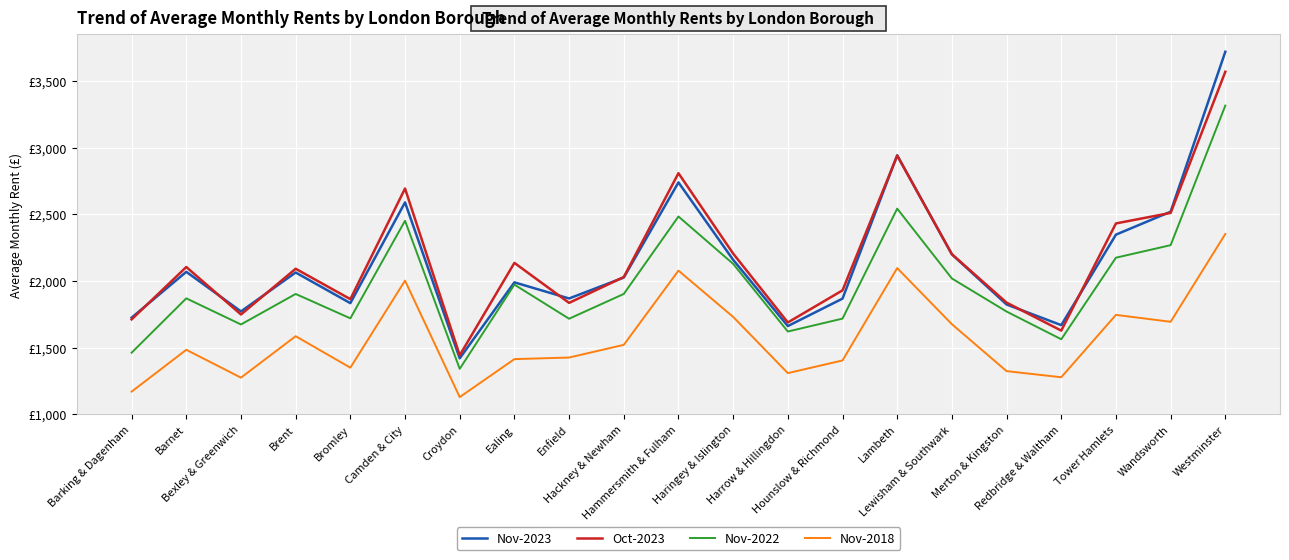

Reading left to right, list all the values displayed in this chart.

Nov-2023: 1724	2068	1771	2063	1833	2589	1419	1989	1868	2025	2739	2158	1661	1867	2942	2199	1823	1668	2347	2519	3719
Oct-2023: 1711	2104	1748	2091	1863	2693	1442	2135	1835	2029	2808	2205	1688	1929	2940	2200	1837	1627	2431	2510	3569
Nov-2022: 1461	1869	1673	1902	1719	2451	1340	1972	1716	1902	2483	2128	1620	1717	2542	2018	1770	1562	2174	2268	3315
Nov-2018: 1169	1483	1274	1585	1349	2002	1128	1413	1425	1520	2077	1730	1308	1403	2096	1675	1323	1277	1745	1693	2352